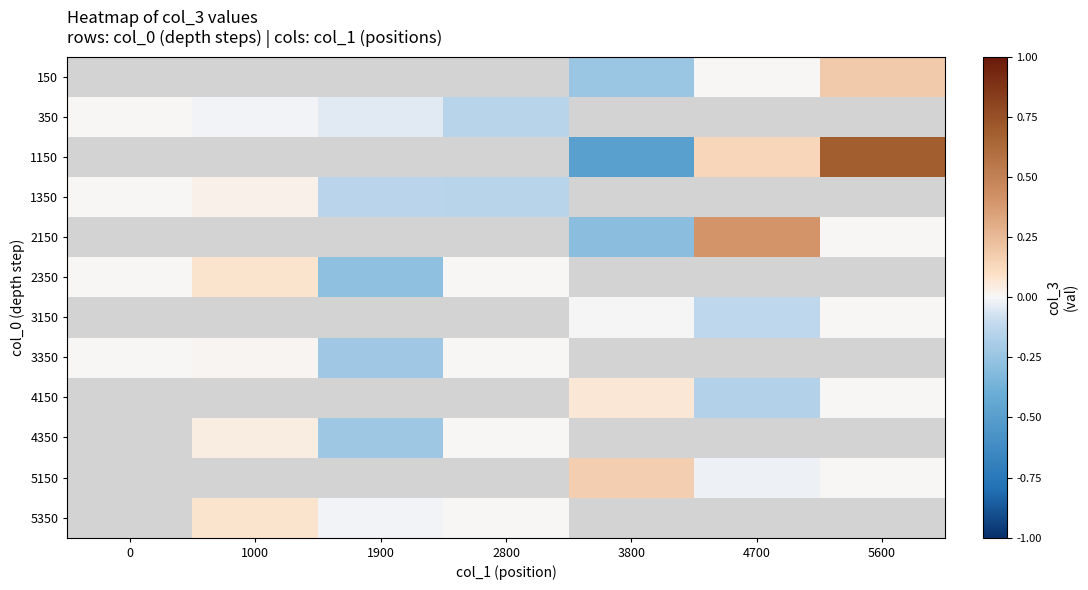

Count the number of data series in this chart.

12